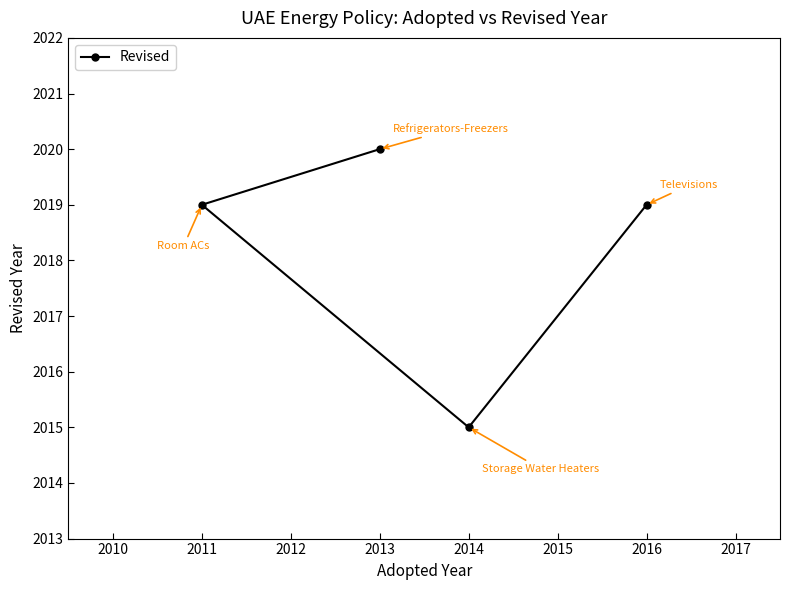

What value does the data have at 2016?

2019